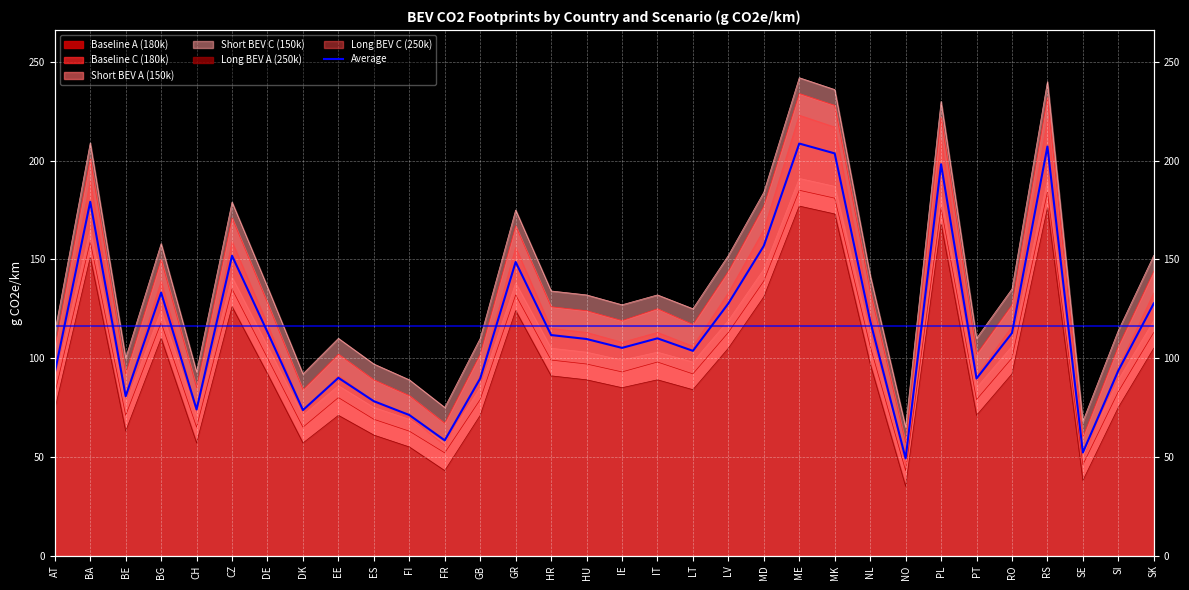

Reading right to left, what are all the values shown in this chart?

SK=127.7	SI=93.7	SE=52.2	RS=207.2	RO=112.7	PT=89.7	PL=198.2	NO=49.2	NL=118.8	MK=203.7	ME=208.7	MD=156.8	LV=127.7	LT=103.7	IT=110.0	IE=105.2	HU=109.7	HR=111.7	GR=148.7	GB=89.7	FR=58.3	FI=71.2	ES=78.2	EE=90.0	DK=73.7	DE=113.2	CZ=151.8	CH=74.0	BG=133.2	BE=80.7	BA=179.2	AT=92.7